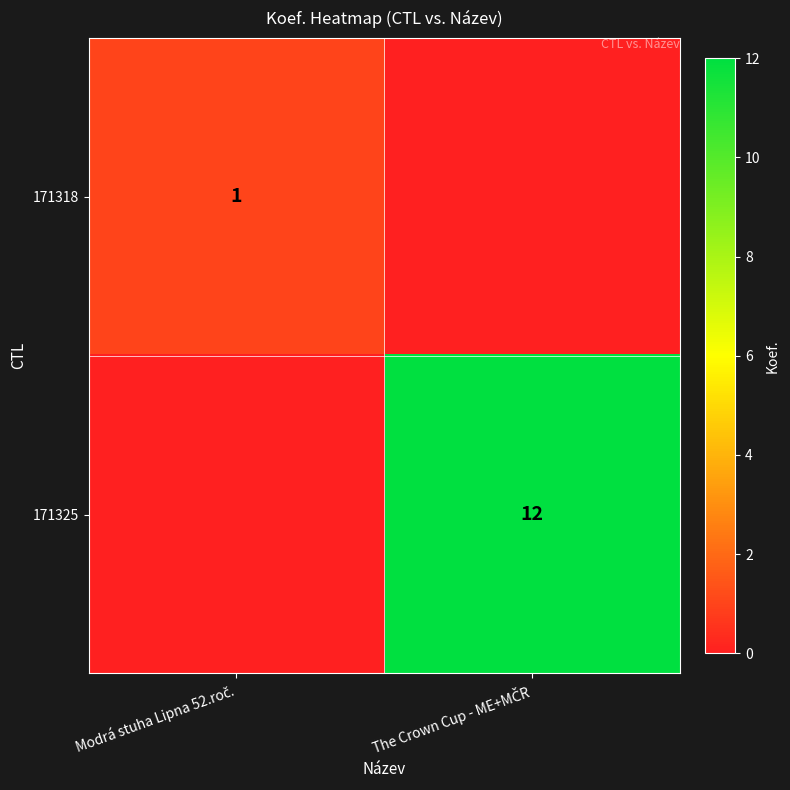

List the series in order of their overall mean, lowest first.

171318, 171325